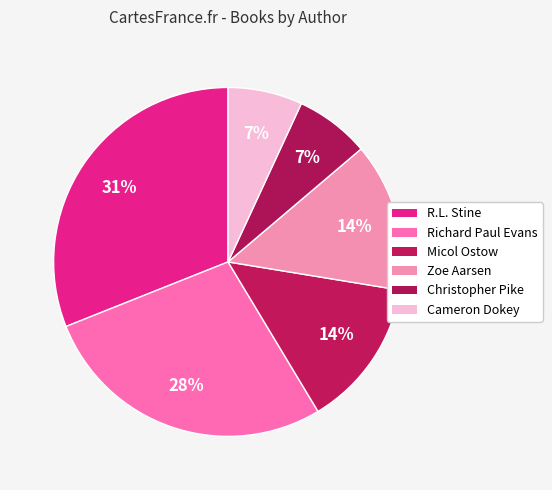

How many segments does this pie chart have?

6